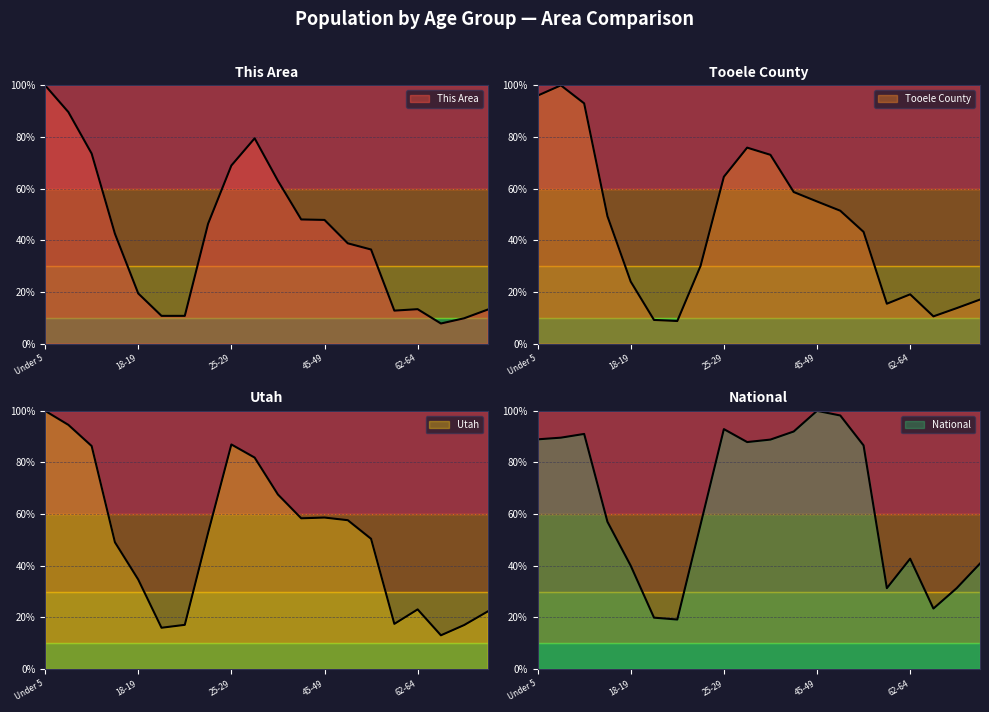

What value does the This Area series have at 15 to 17?

42.5